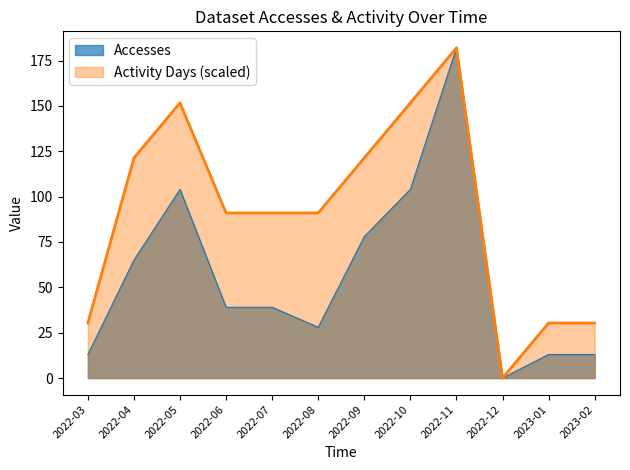

What is the label of the 8th point from the right?

2022-07